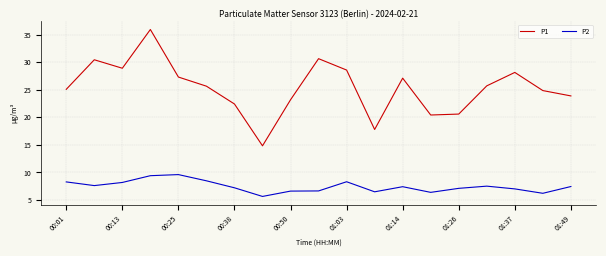

True or false: P2 and P1 intersect in this chart.

False